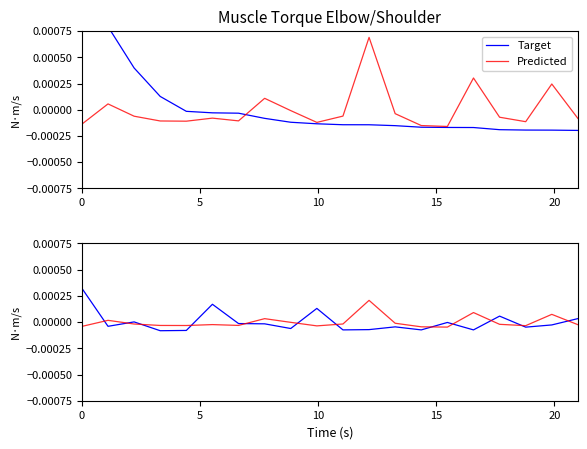

Which series has the widest spread of values?

Target